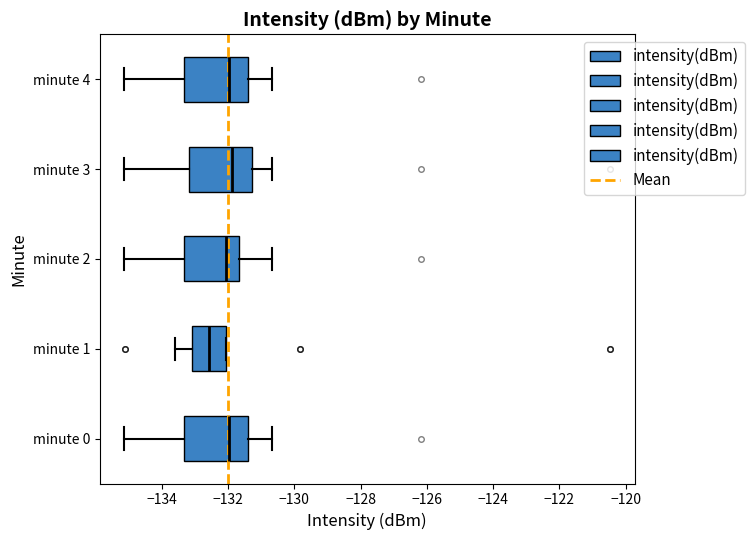

Reading bottom to top, transcribe this box plot: for each box, give where its median line is, the range the box spans, and where its two whiskers end, as read against the x-axis. The values are not printed on the chart, so give them approximately, as read against the axis.

minute 0: median -132.0, box -133.4 to -131.4, whiskers -135.2 to -130.6
minute 1: median -132.6, box -133.2 to -132.0, whiskers -133.6 to -132.0
minute 2: median -132.0, box -133.4 to -131.6, whiskers -135.2 to -130.6
minute 3: median -131.8, box -133.2 to -131.2, whiskers -135.2 to -130.6
minute 4: median -132.0, box -133.4 to -131.4, whiskers -135.2 to -130.6